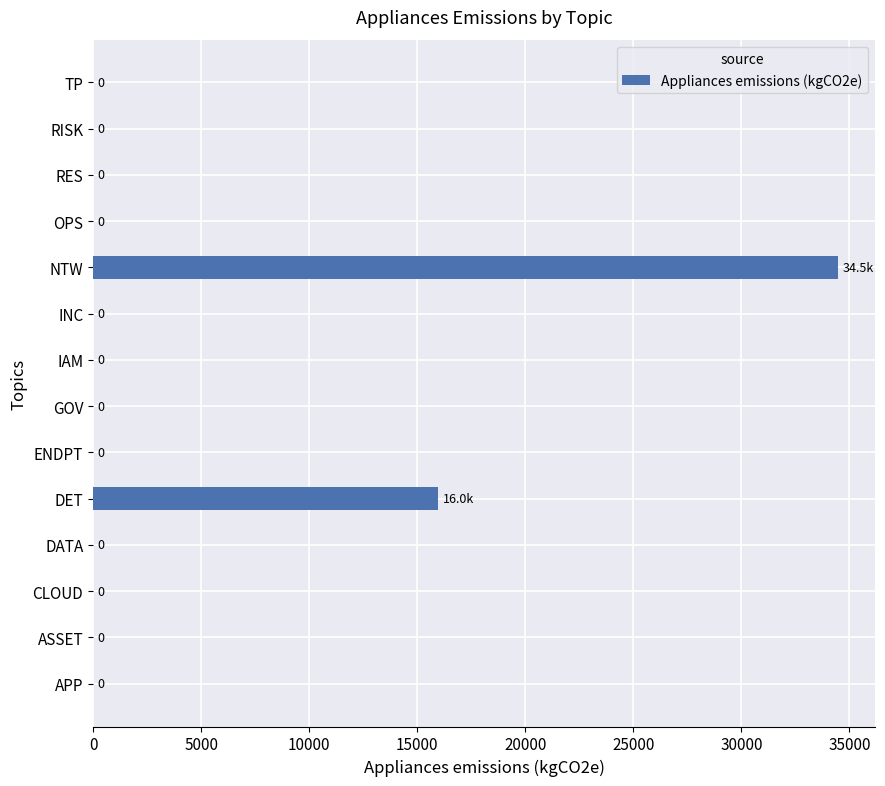

Is it true that the value at NTW is 9390.7?

False